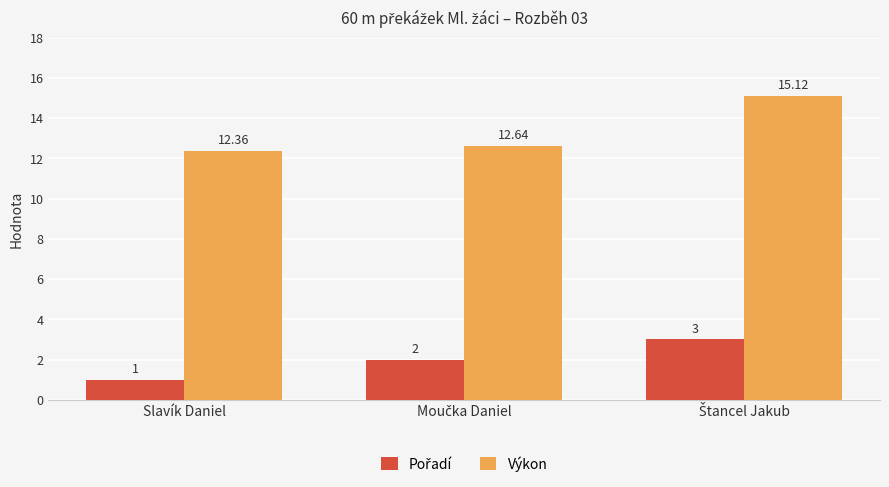

Which series has the widest spread of values?

Výkon